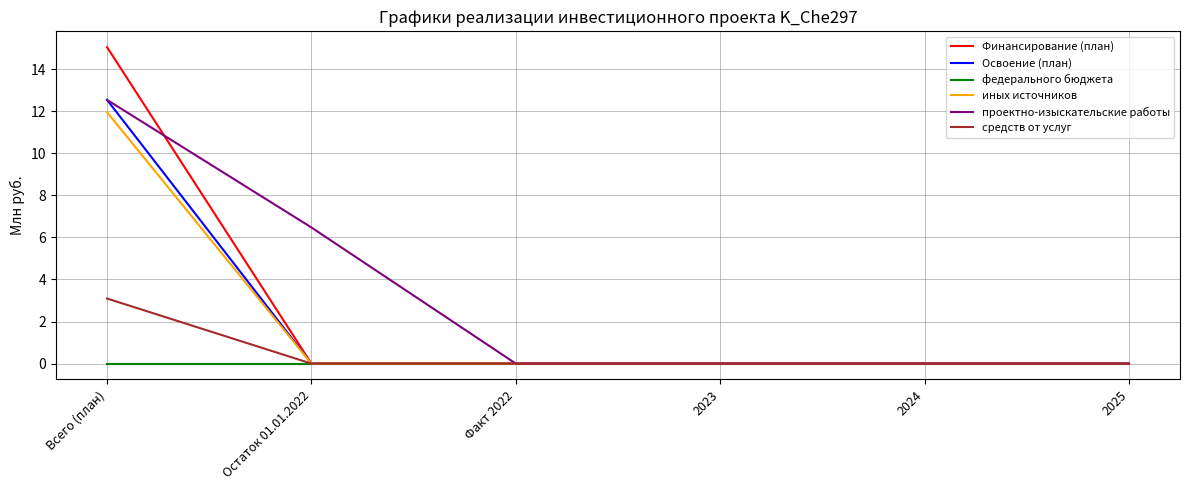

Which series has the widest spread of values?

Финансирование (план)